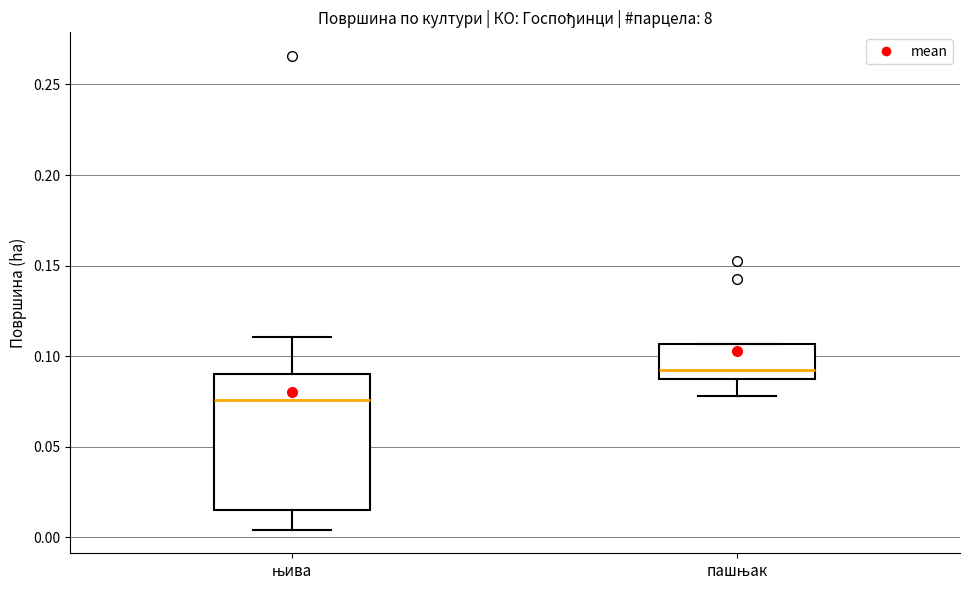

Which box's median line is the lowest?

њива